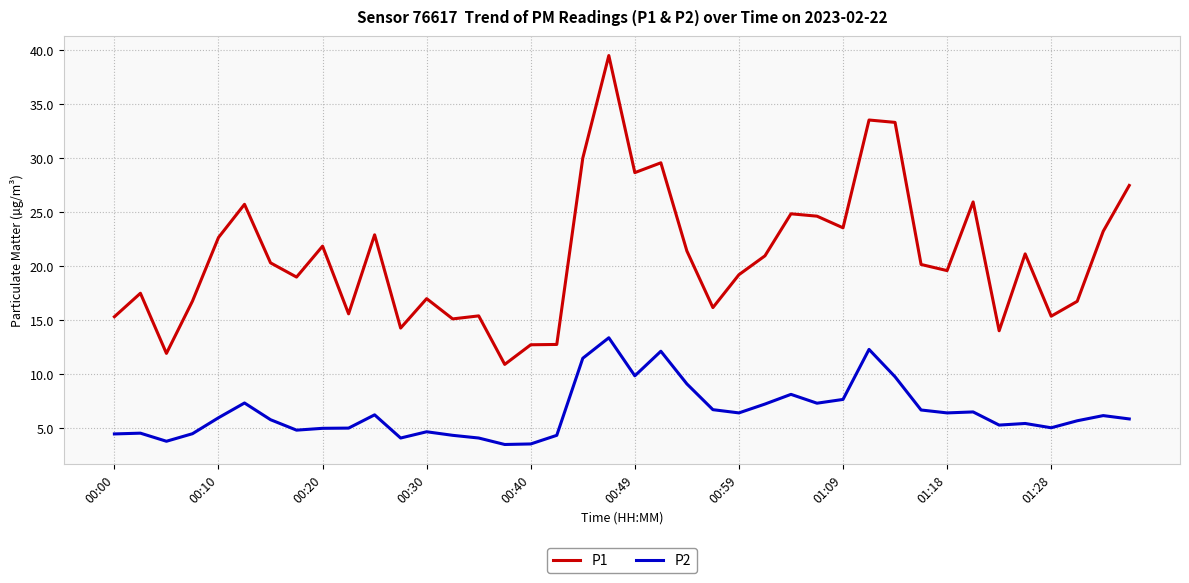

What is the greatest value displayed?

39.5